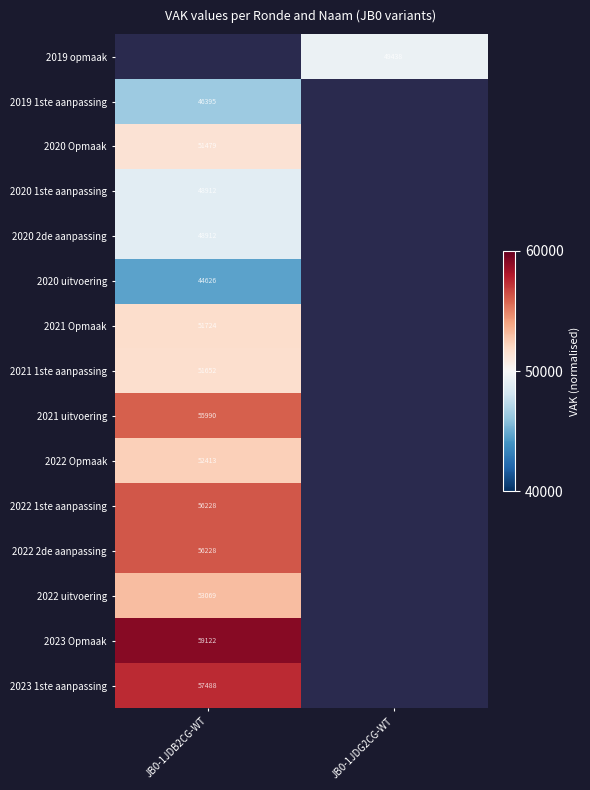

List the labels in order of 2022 2de aanpassing value, smallest first.

JB0-1JDB2CG-WT, JB0-1JDG2CG-WT